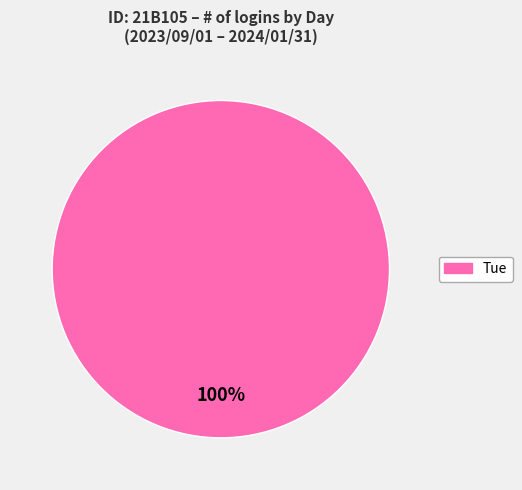

Is there any slice that represents more than half of the pie?

Yes